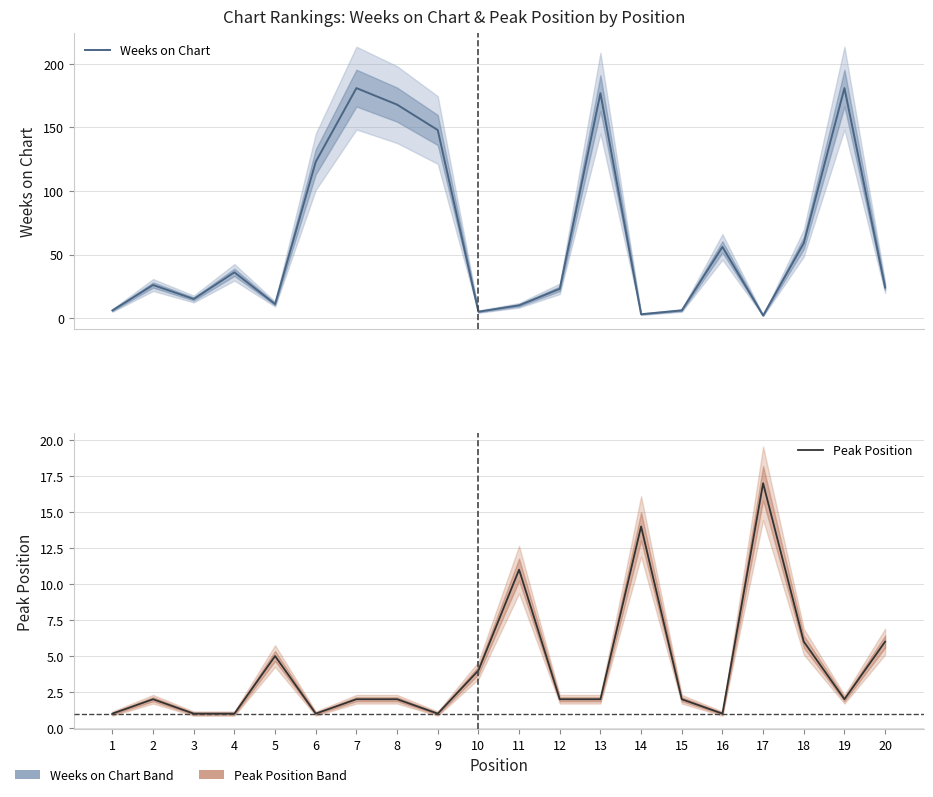

Which series has the largest total across all categories?

Weeks on Chart